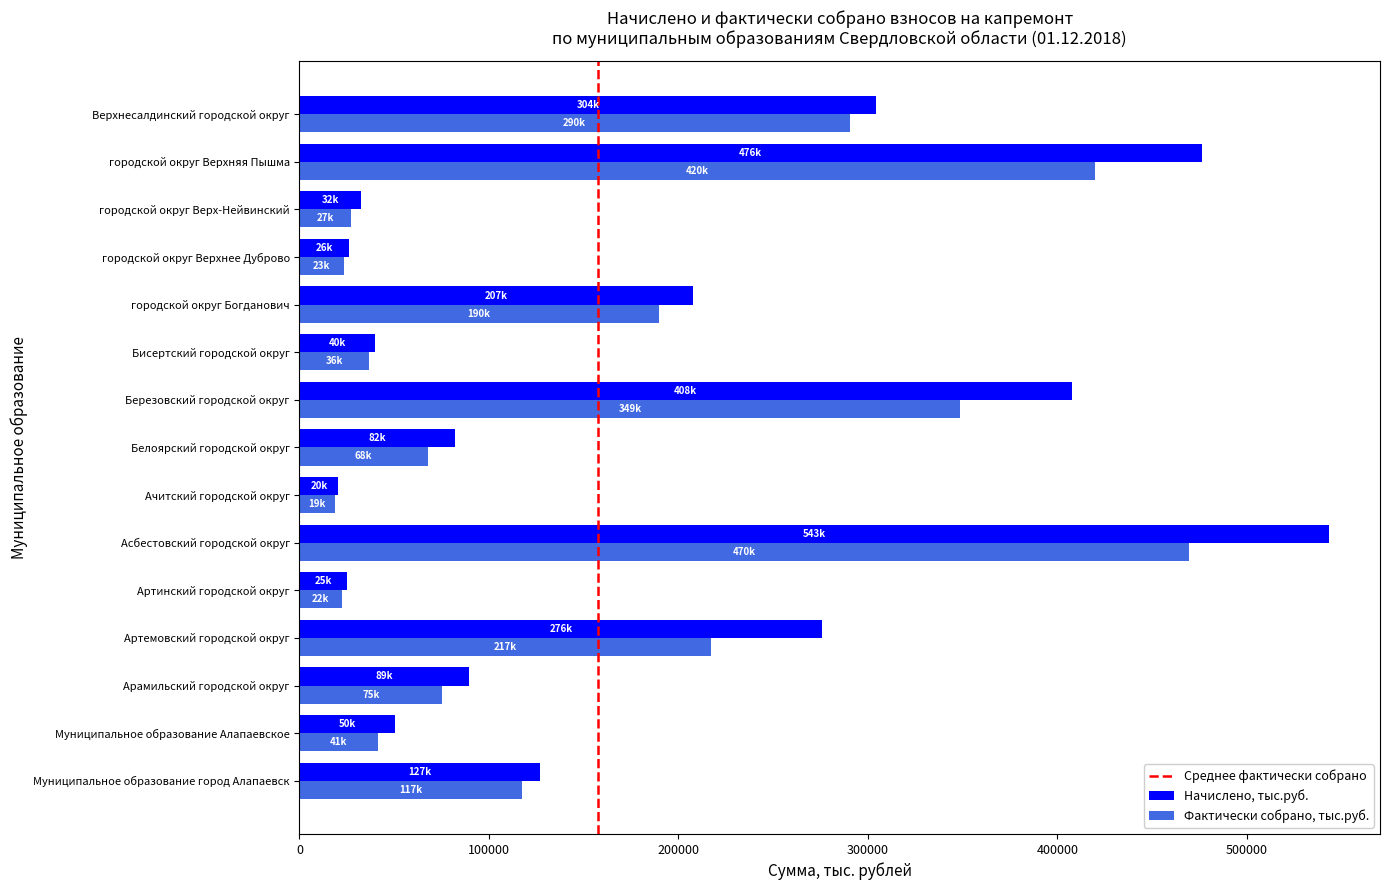

Which category has the highest value across all series?

Асбестовский городской округ